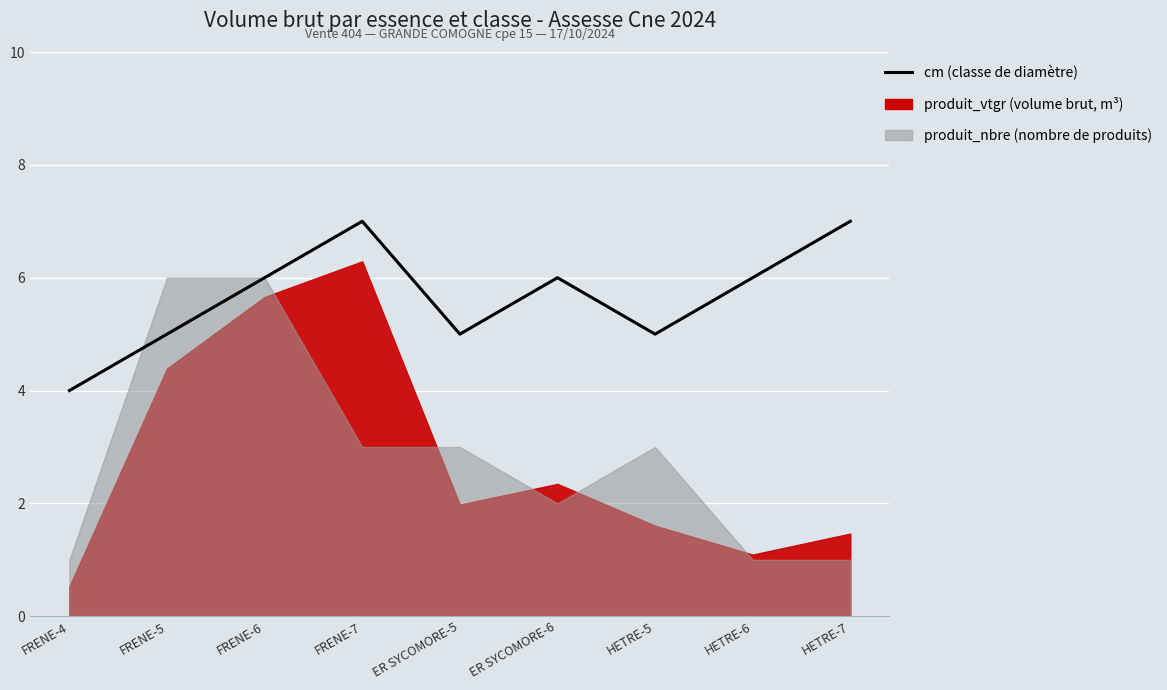

Approximately how many times larger is the value at FRENE-6 compared to HETRE-5?

1.2